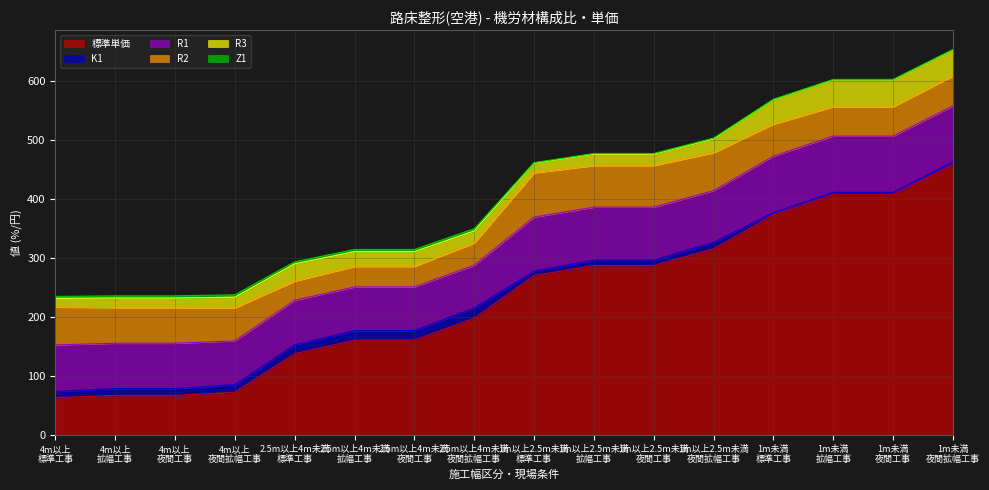

Rank the categories by Z1 value from highest to lowest.

4m以上
夜間拡幅工事, 2.5m以上4m未満
夜間拡幅工事, 2.5m以上4m未満
拡幅工事, 2.5m以上4m未満
夜間工事, 4m以上
拡幅工事, 4m以上
夜間工事, 2.5m以上4m未満
標準工事, 4m以上
標準工事, 1m以上2.5m未満
夜間拡幅工事, 1m以上2.5m未満
拡幅工事, 1m以上2.5m未満
夜間工事, 1m以上2.5m未満
標準工事, 1m未満
夜間拡幅工事, 1m未満
拡幅工事, 1m未満
夜間工事, 1m未満
標準工事